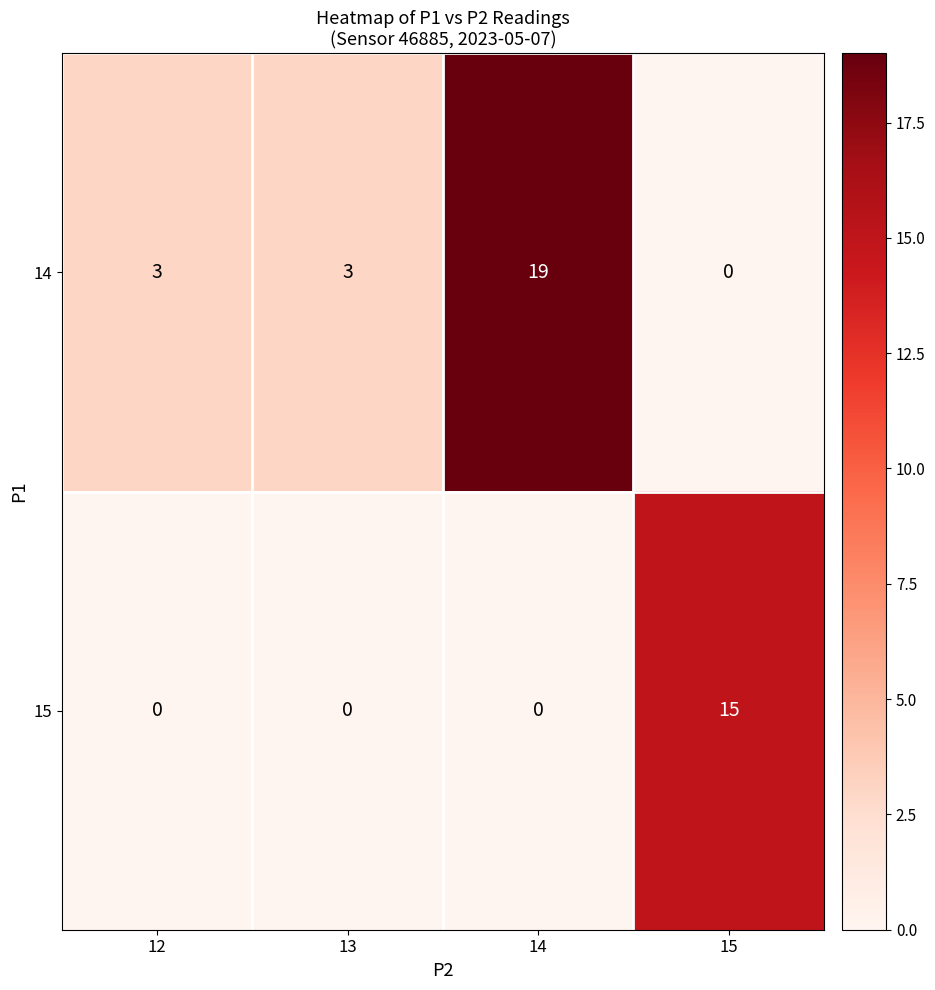

Reading left to right, transcribe all the data shown in this chart.

14: 3	3	19	0
15: 0	0	0	15